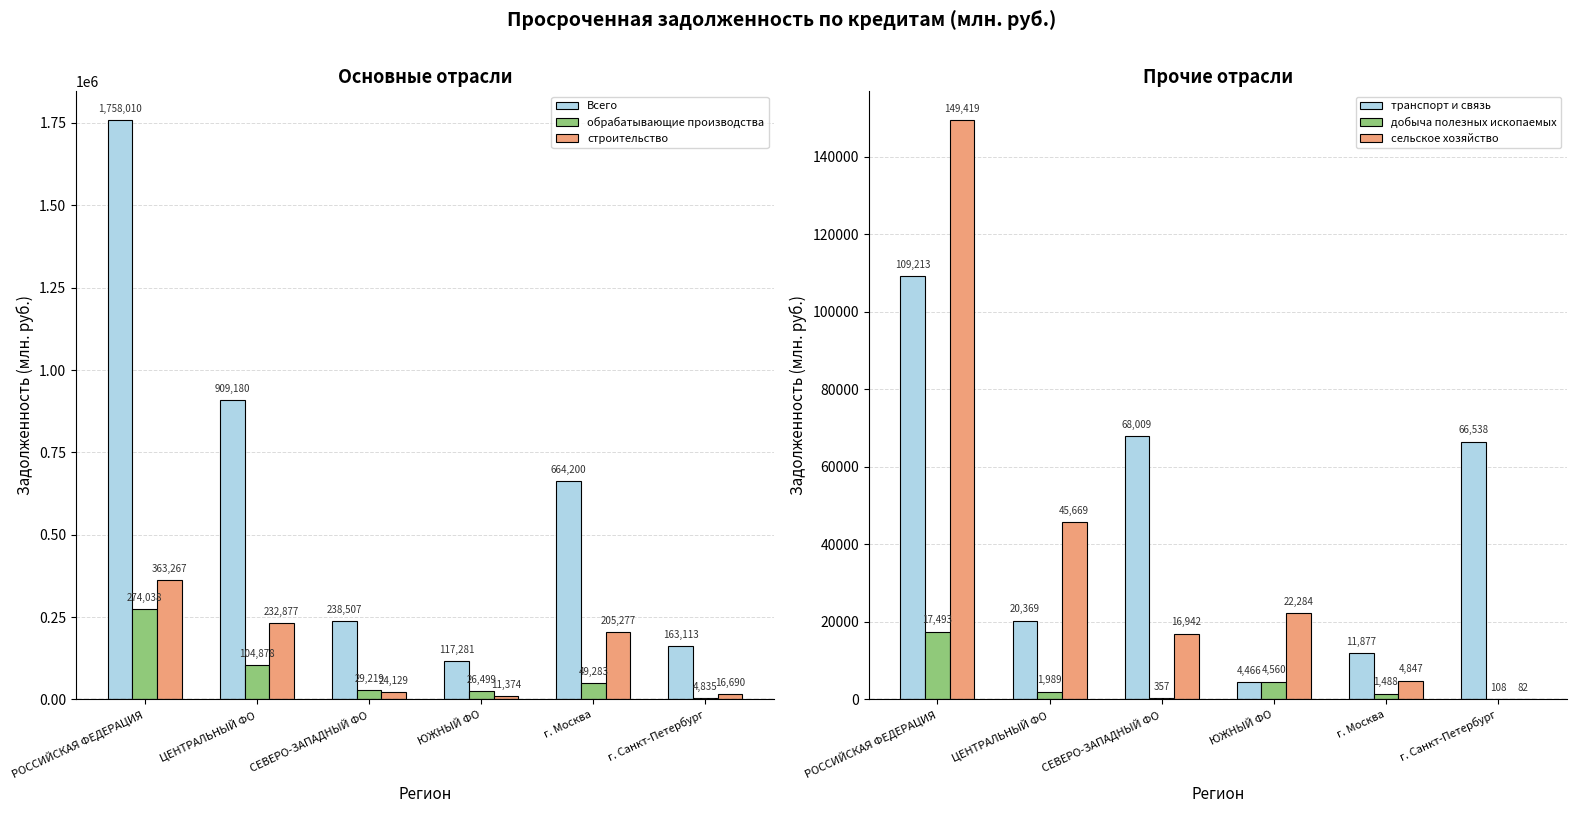

Which has a higher value, СЕВЕРО-ЗАПАДНЫЙ ФО or РОССИЙСКАЯ ФЕДЕРАЦИЯ?

РОССИЙСКАЯ ФЕДЕРАЦИЯ